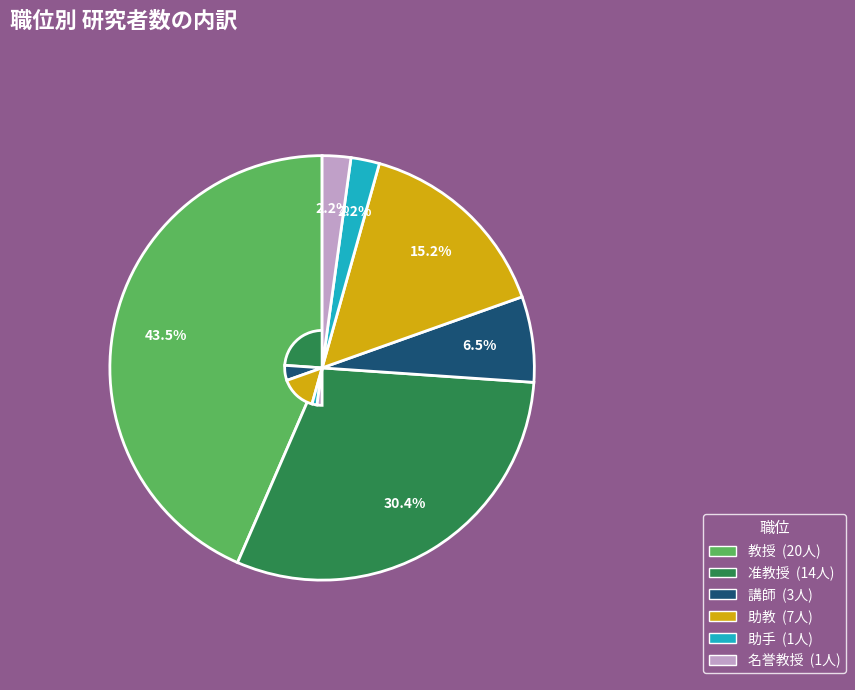

Which slice is the largest?

教授